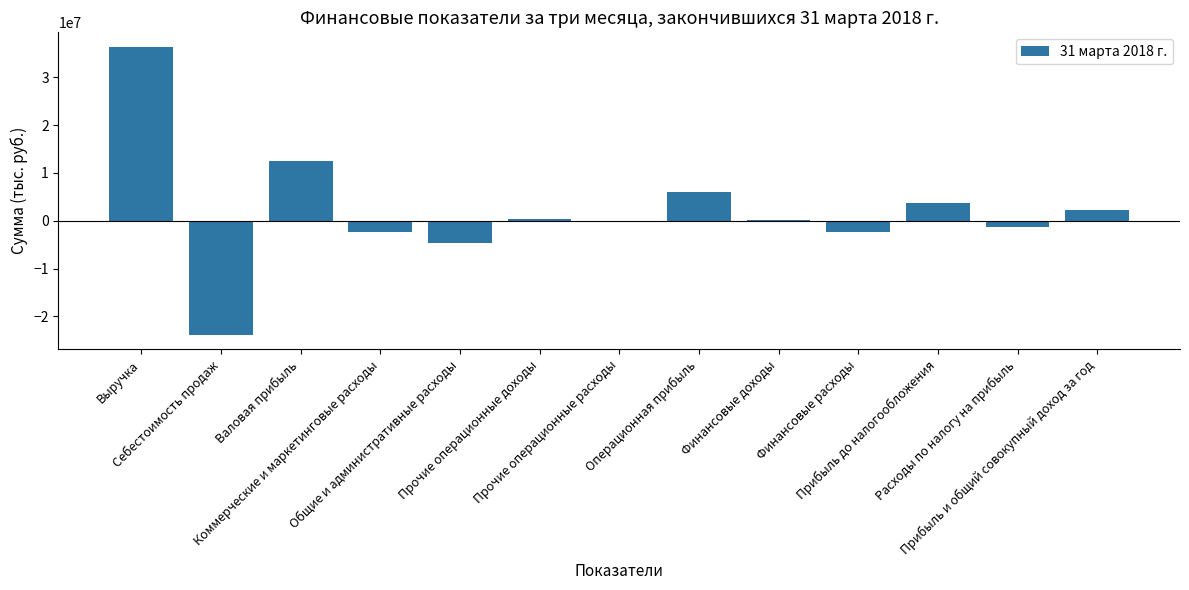

How many distinct data groups are displayed?

1